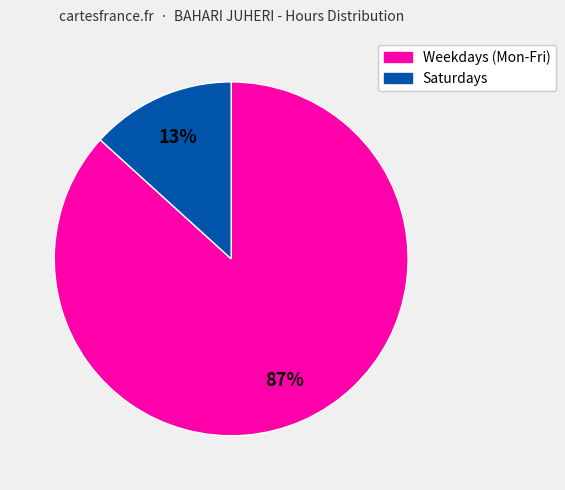

Is there any slice that represents more than half of the pie?

Yes